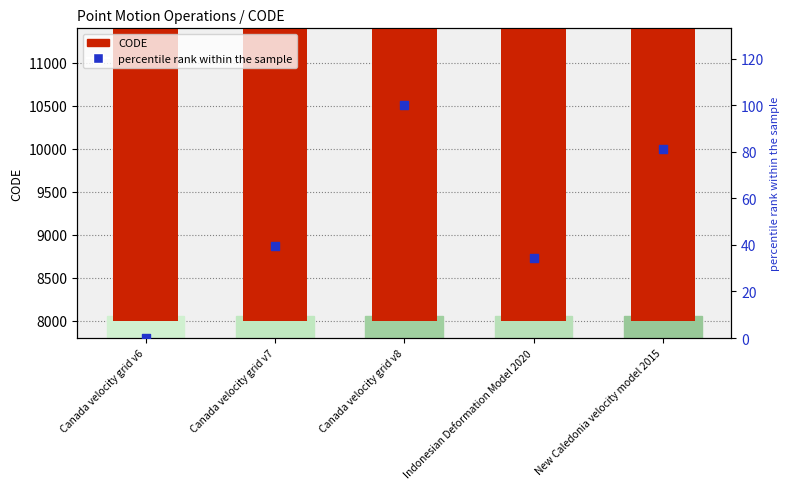

Which series has the largest Y range (max minus min)?

CODE